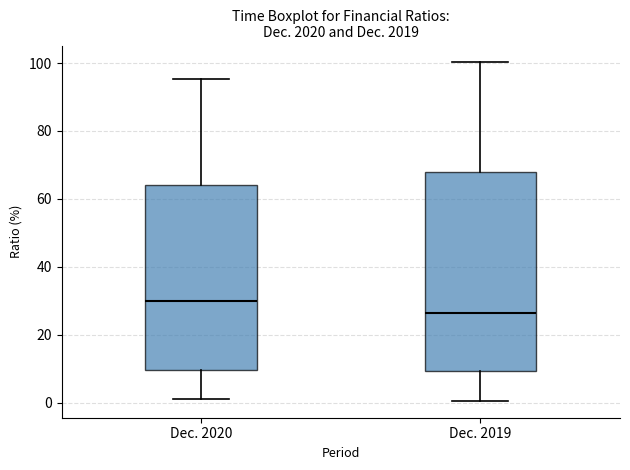

Which box has the highest median line?

Dec. 2020